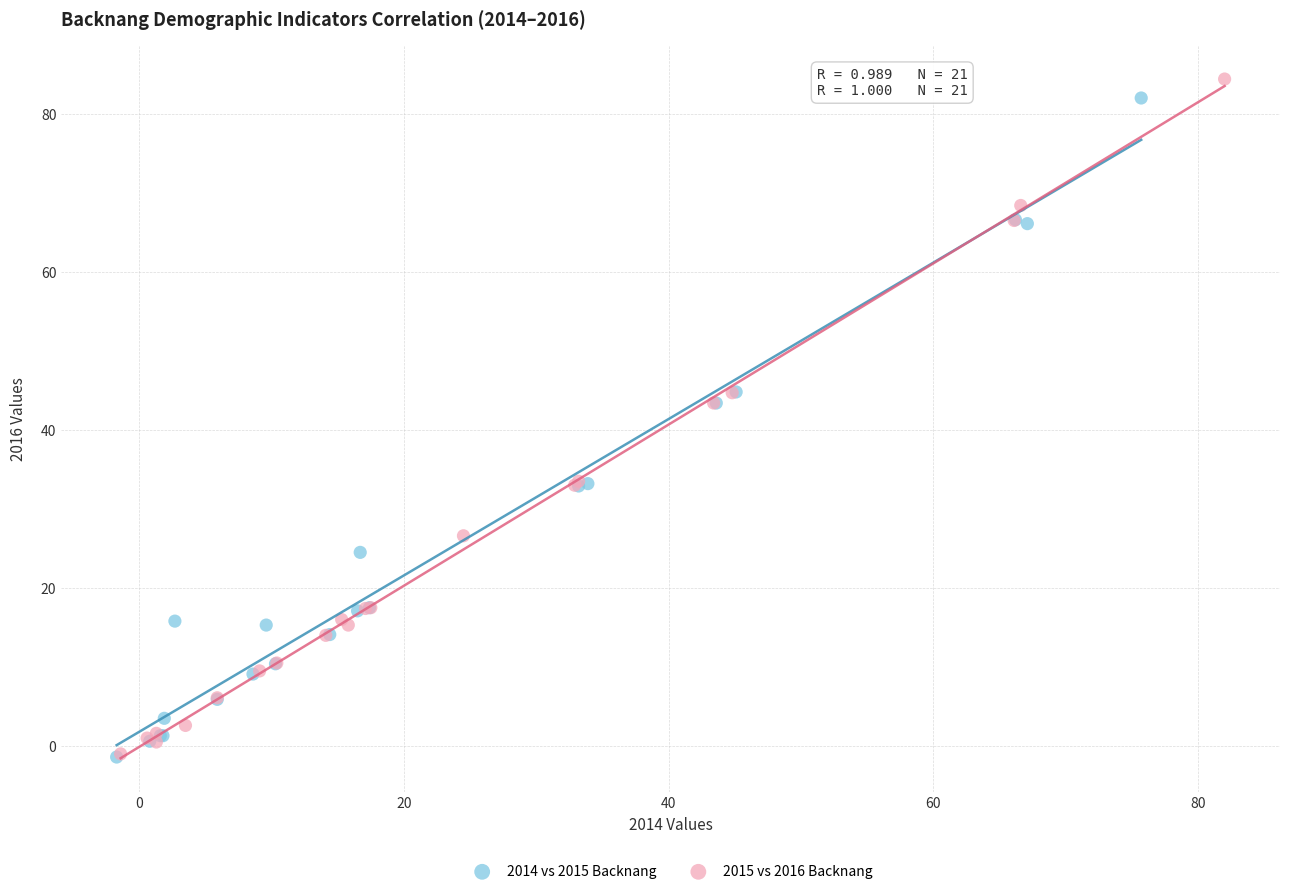

Which series has the widest spread of Y values?

2015 vs 2016 Backnang